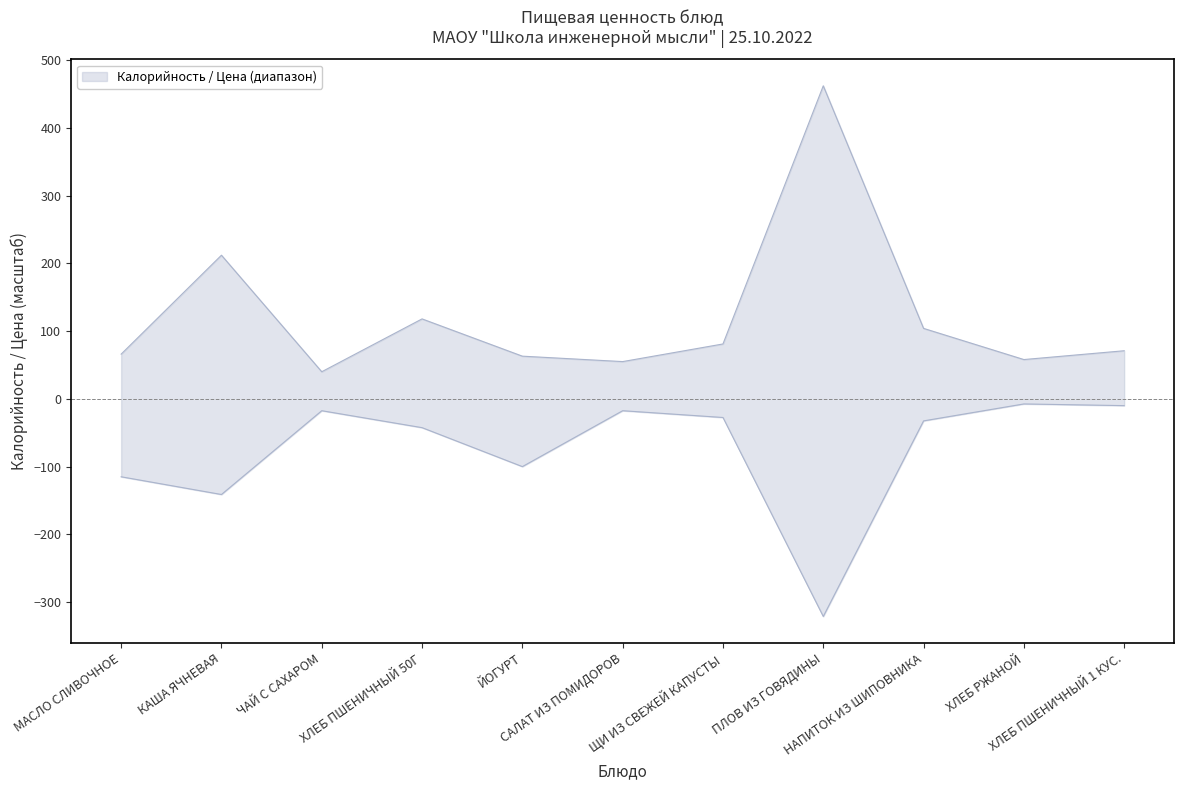

How many values in the Цена series are below -32?

6